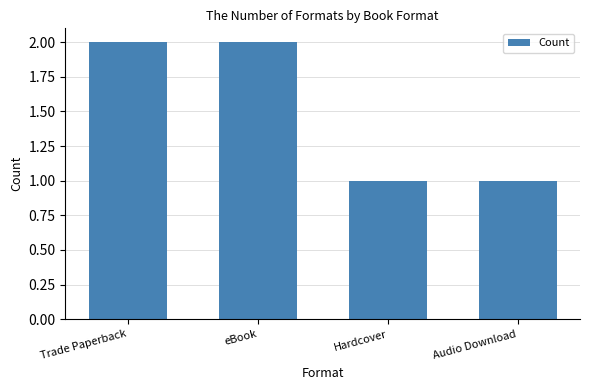

What is the label of the 4th bar from the left?

Audio Download